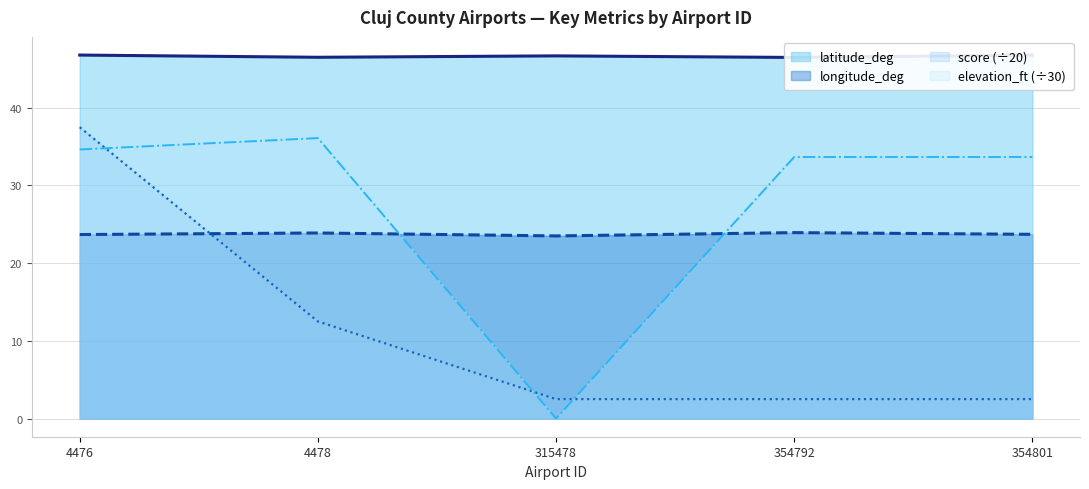

Which category has the lowest value in the elevation_ft series?

315478